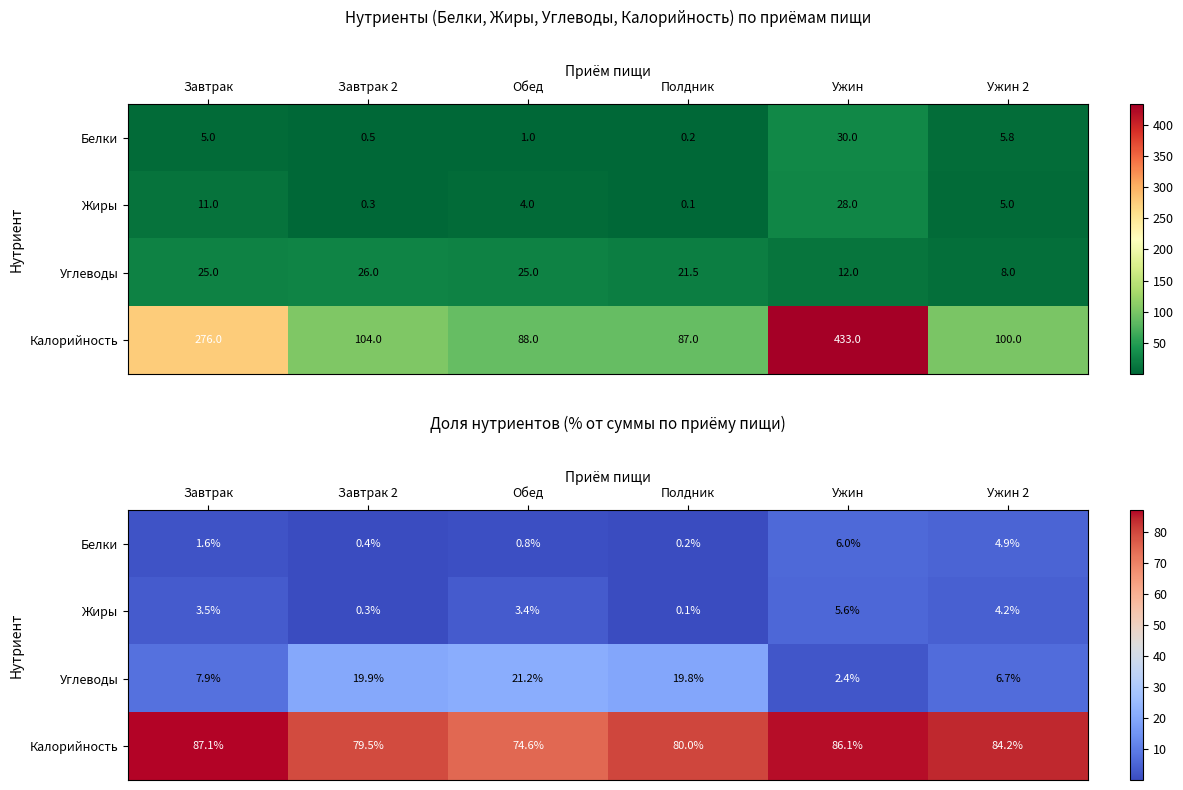

What is the sum of the Жиры values at Ужин 2 and Ужин?

9.8